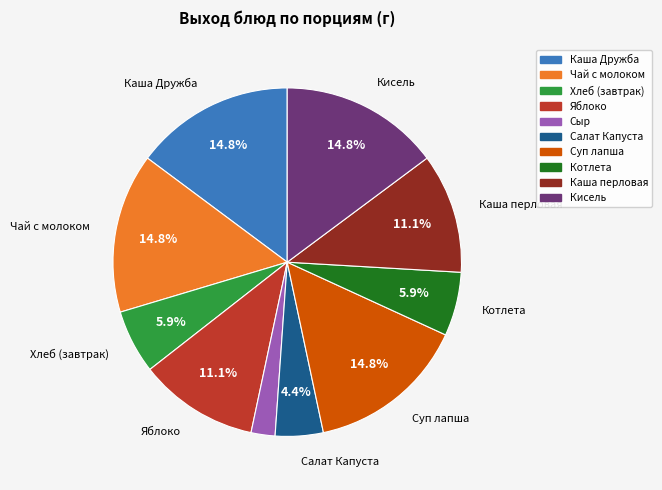

Between Котлета and Яблоко, which is larger?

Яблоко